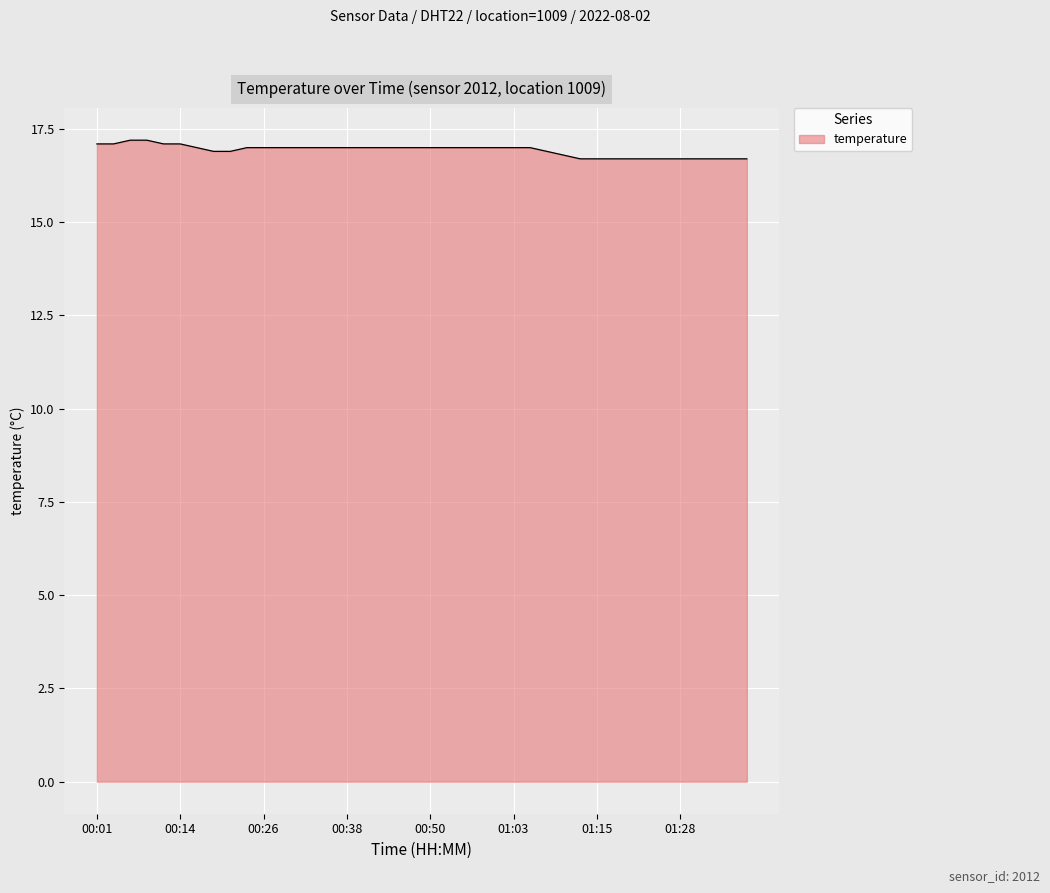

What is the maximum value shown in the chart?

17.2